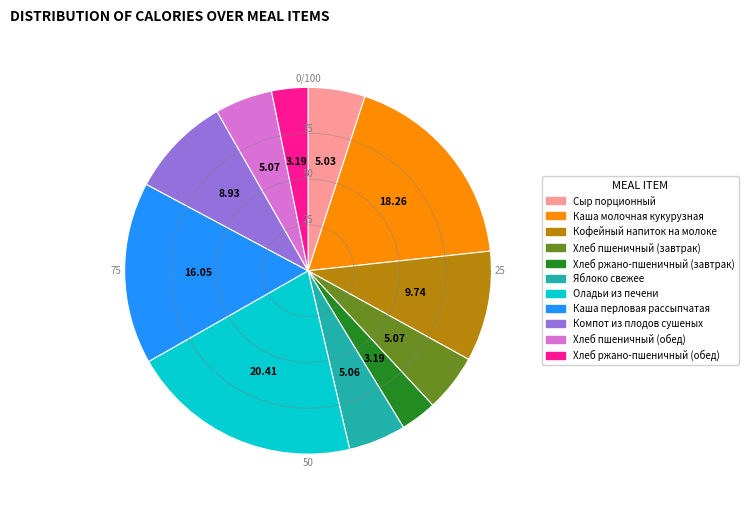

What is the ratio of the value at Компот из плодов сушеных to the value at Кофейный напиток на молоке?

0.9